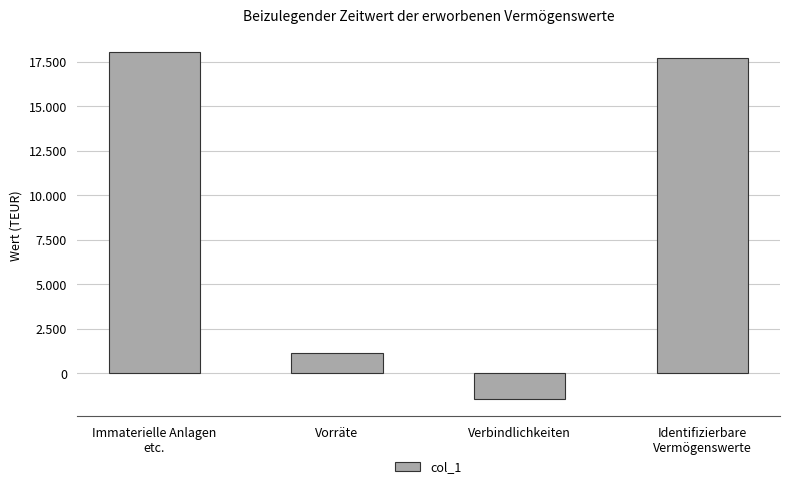

Count the number of data series in this chart.

1